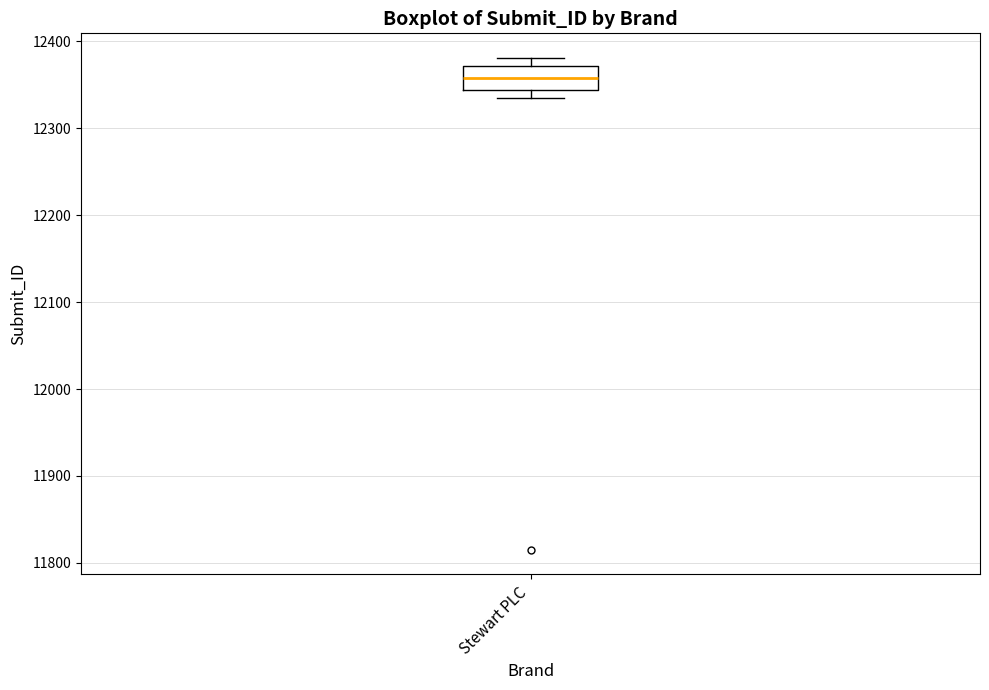

Transcribe this box plot: give where the median line is, the range the box spans, and where the two whiskers end, as read against the y-axis. The values are not printed on the chart, so give them approximately, as read against the axis.

median 12360, box 12340 to 12370, whiskers 12340 (just below the box's lower edge) to 12380